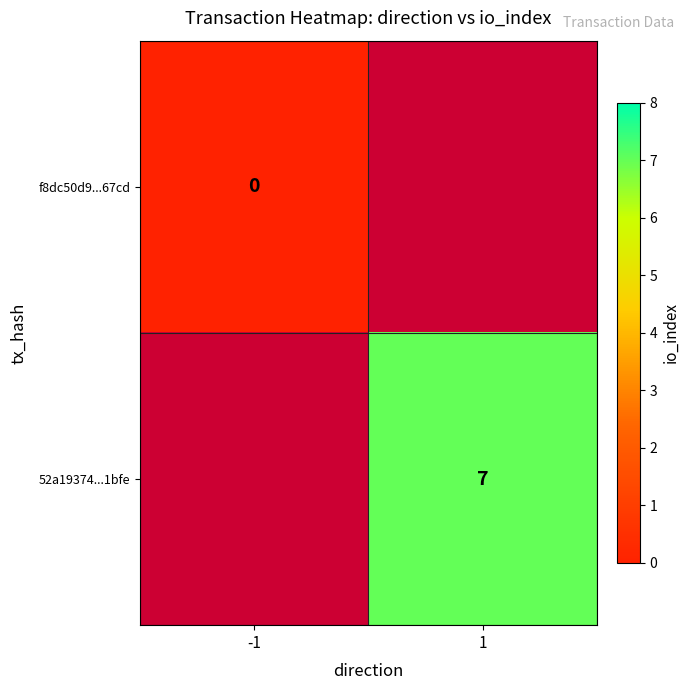

Which label corresponds to the smallest value in the chart?

-1